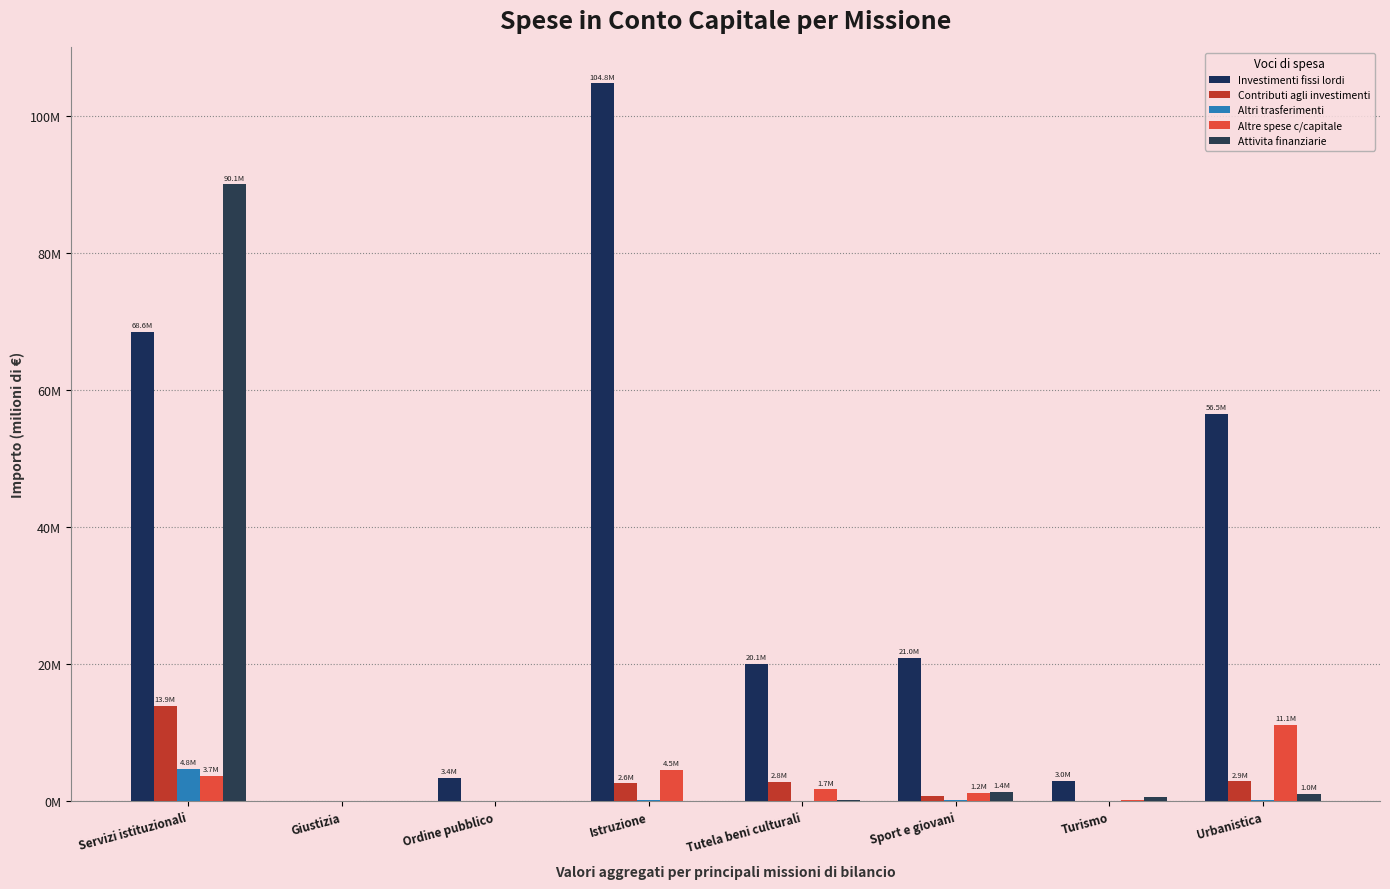

Does the chart contain stacked bars?

No